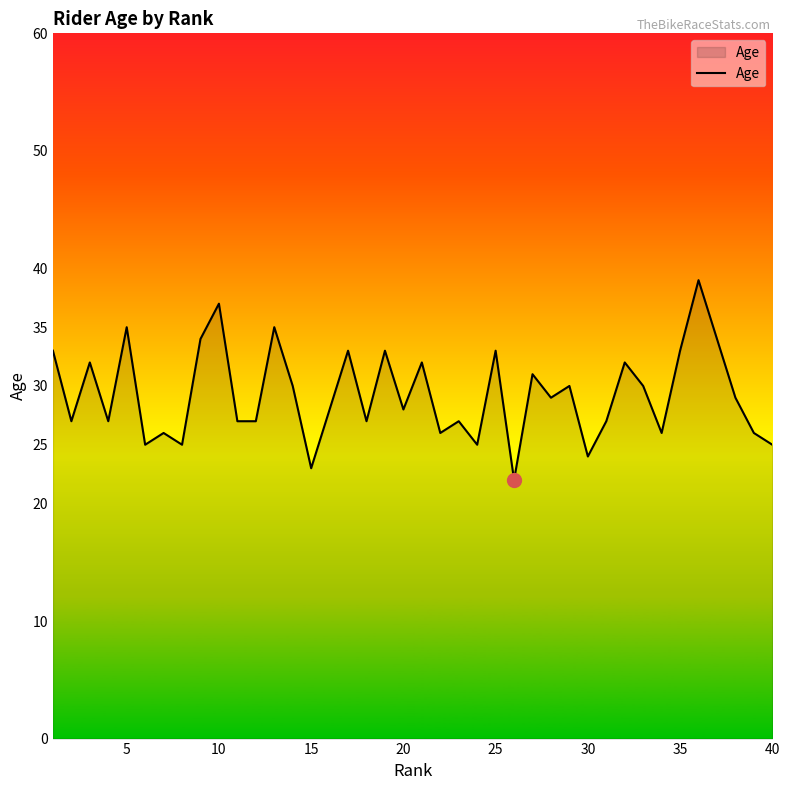

What is the smallest value displayed?

22